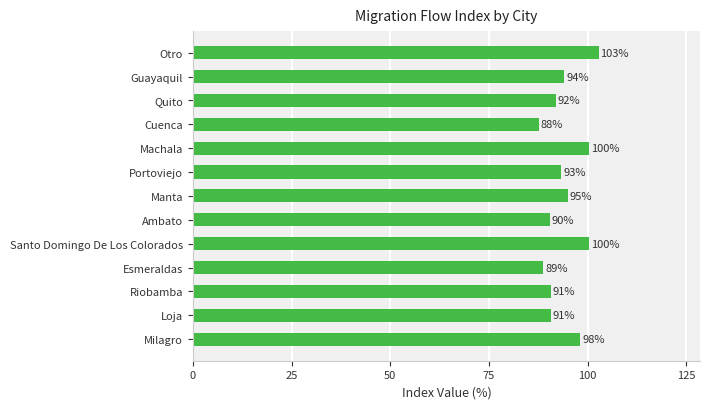

What is the sum of all values?

1224.2